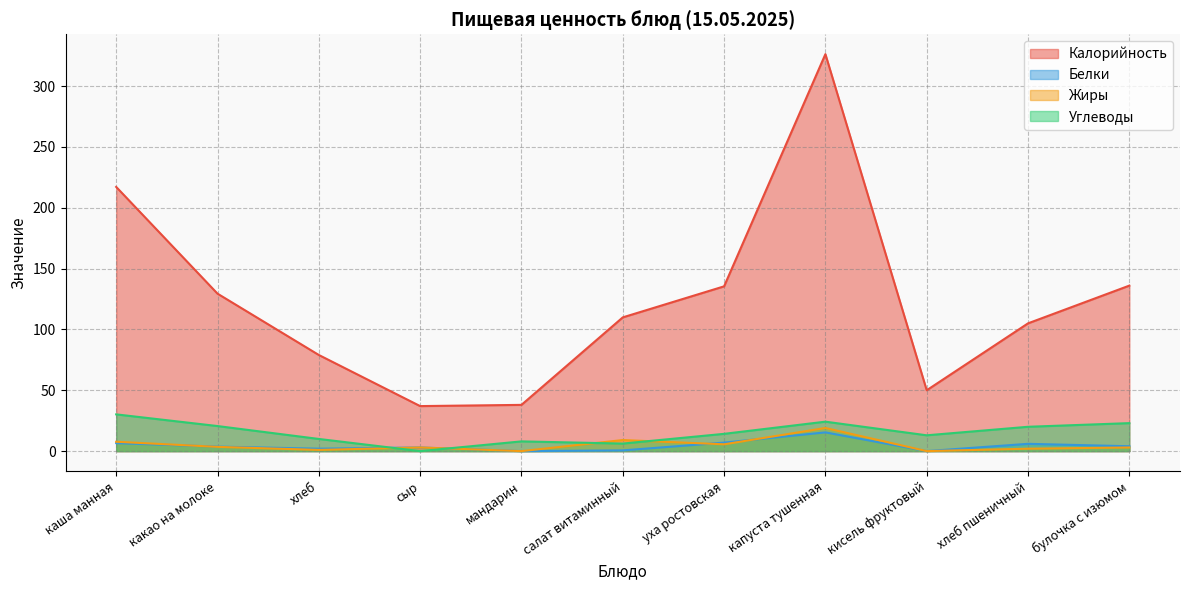

In Жиры, how many points are higher than both neighbors (excluding endpoints)?

3